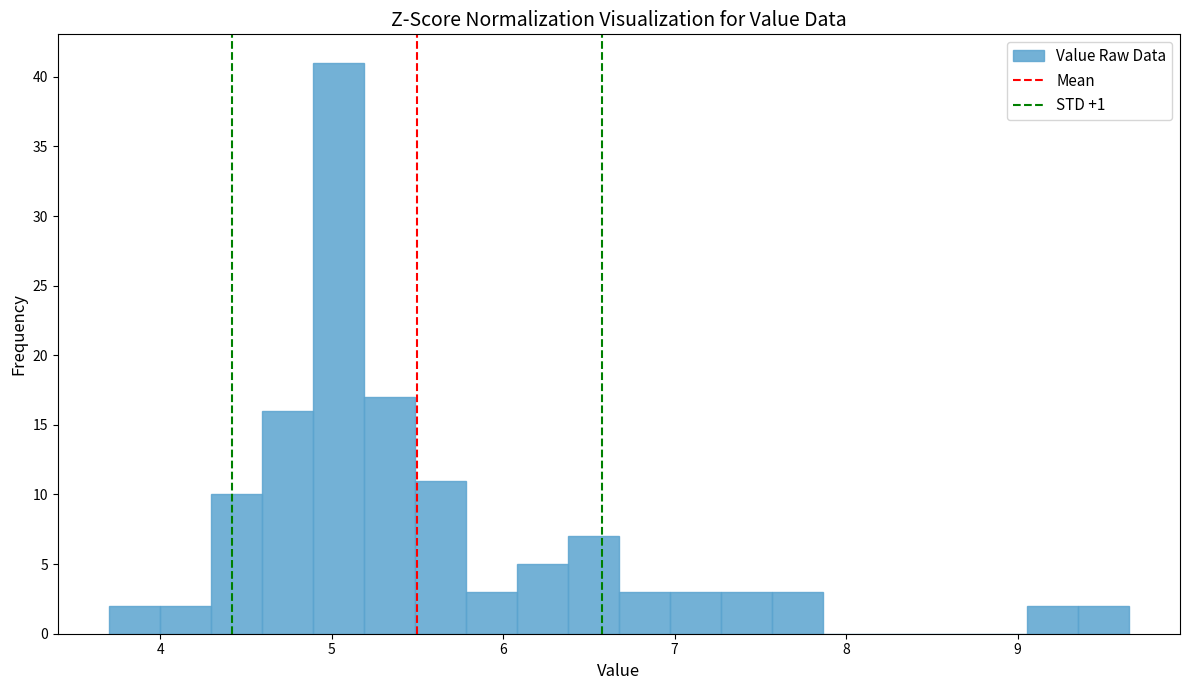

Around what value on the x-axis is the tallest bar? Give the approximate position of its centre, as read against the axis.

5.0